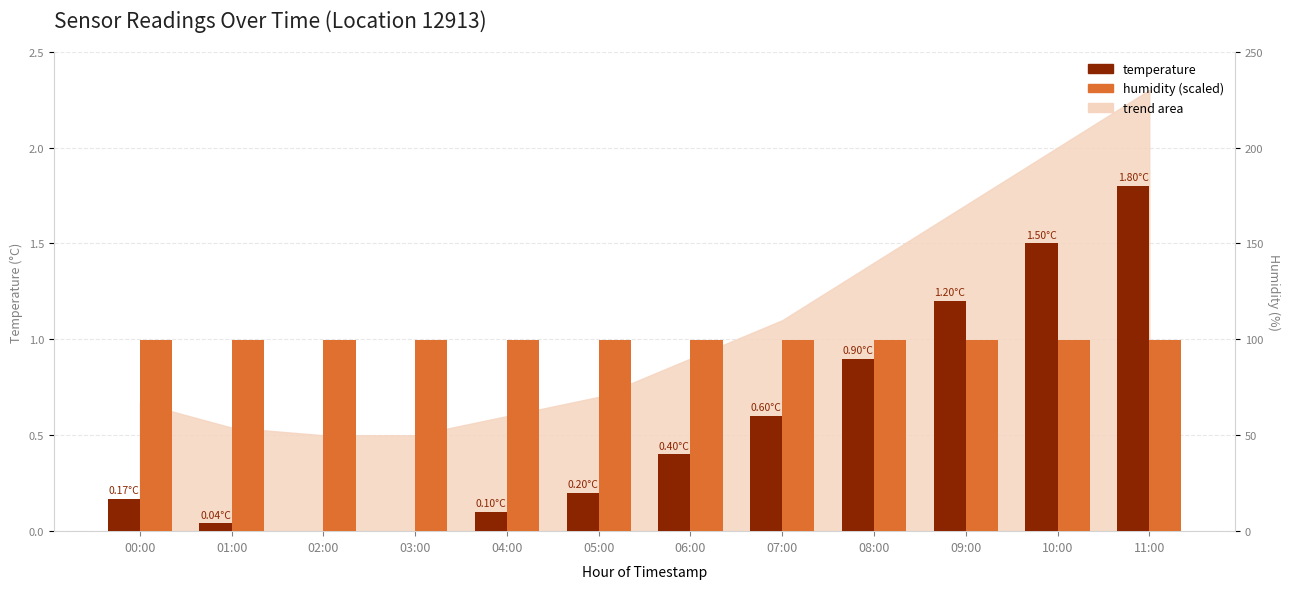

The value of humidity (scaled /100) at 05:00 is 1.0. True or false?

True